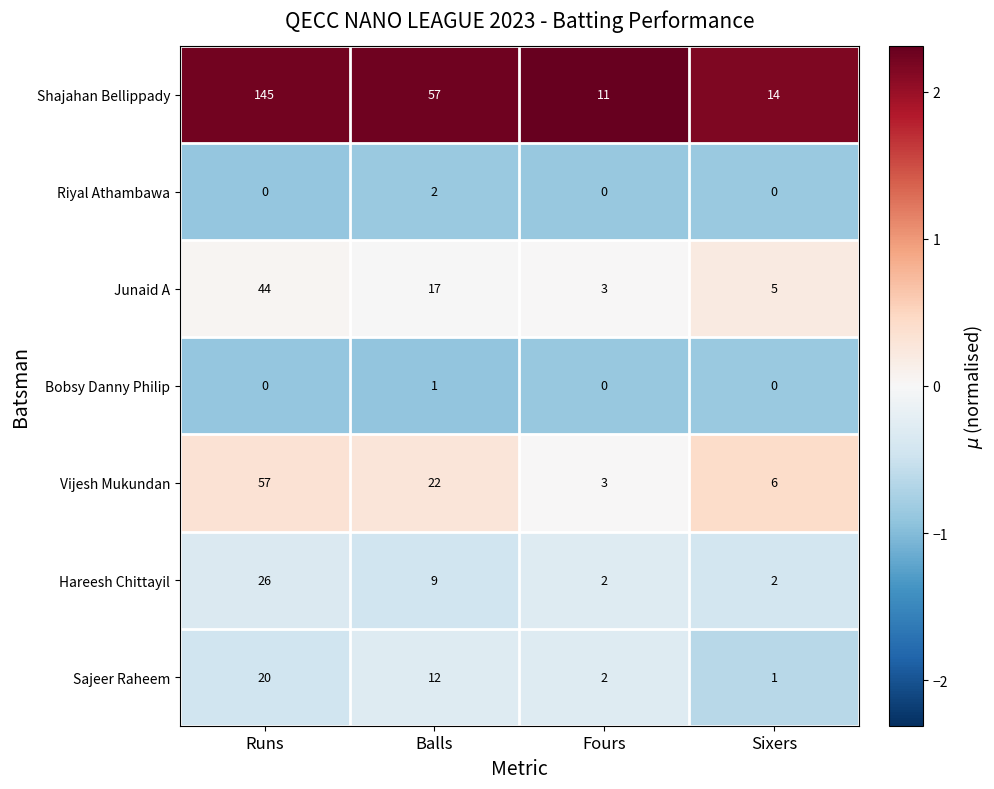

Is it true that Junaid A equals 28 at Runs?

False